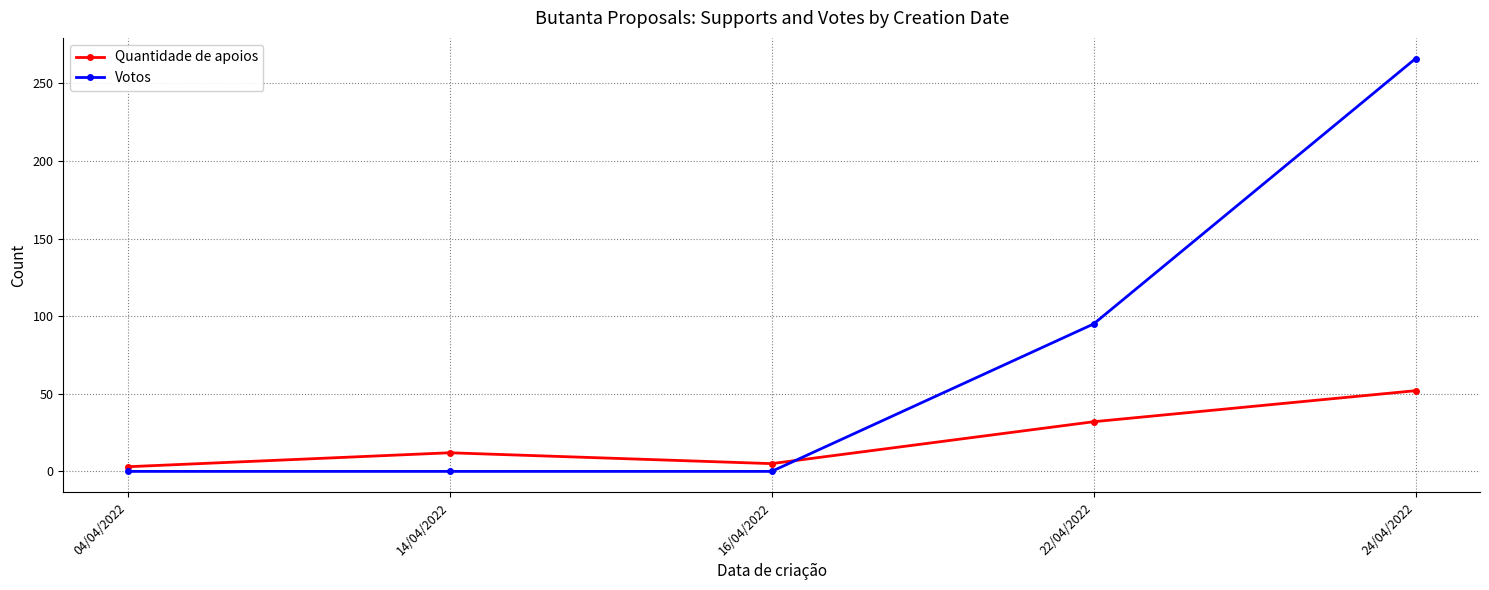

Is it true that Votos equals 0 at 16/04/2022?

True